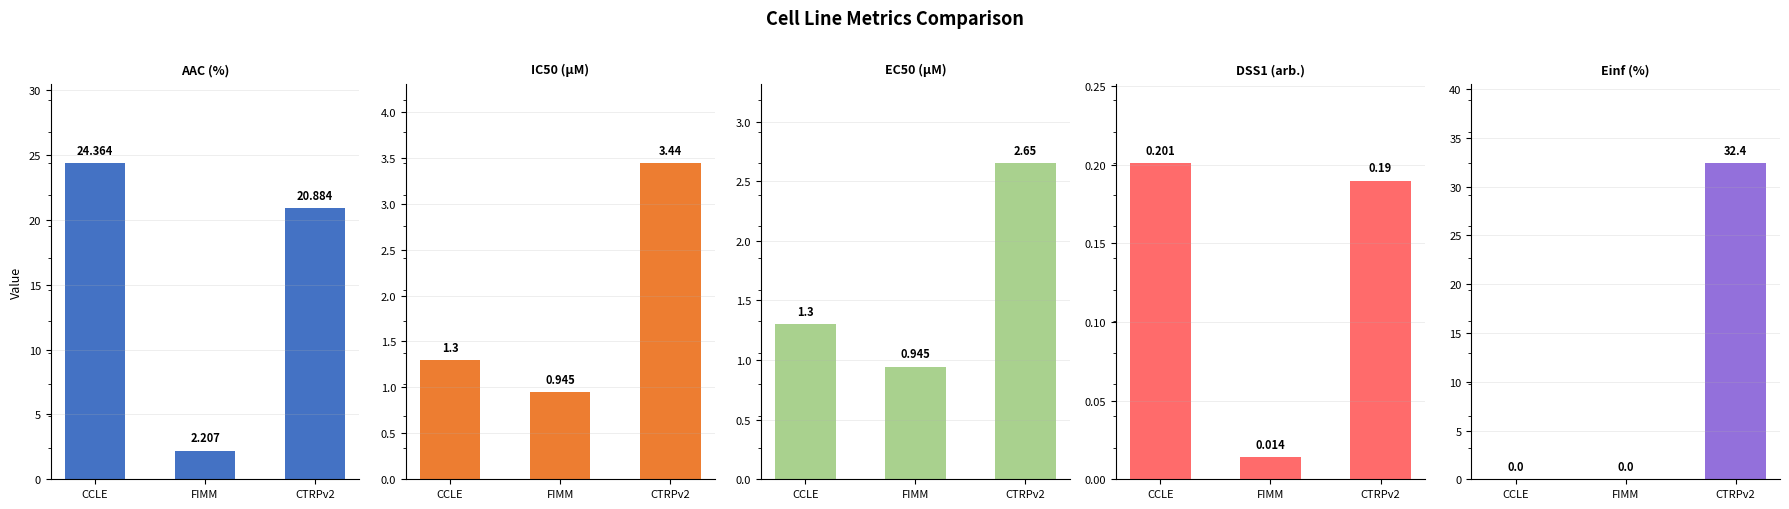

What is the spread (max minus min) of values at CCLE?

24.4